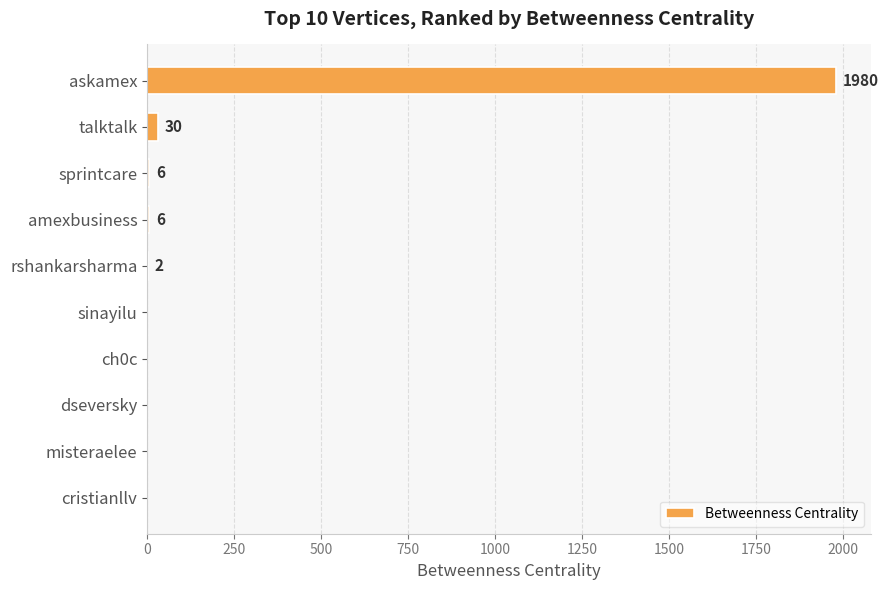

At which label is the value closest to 990?

talktalk